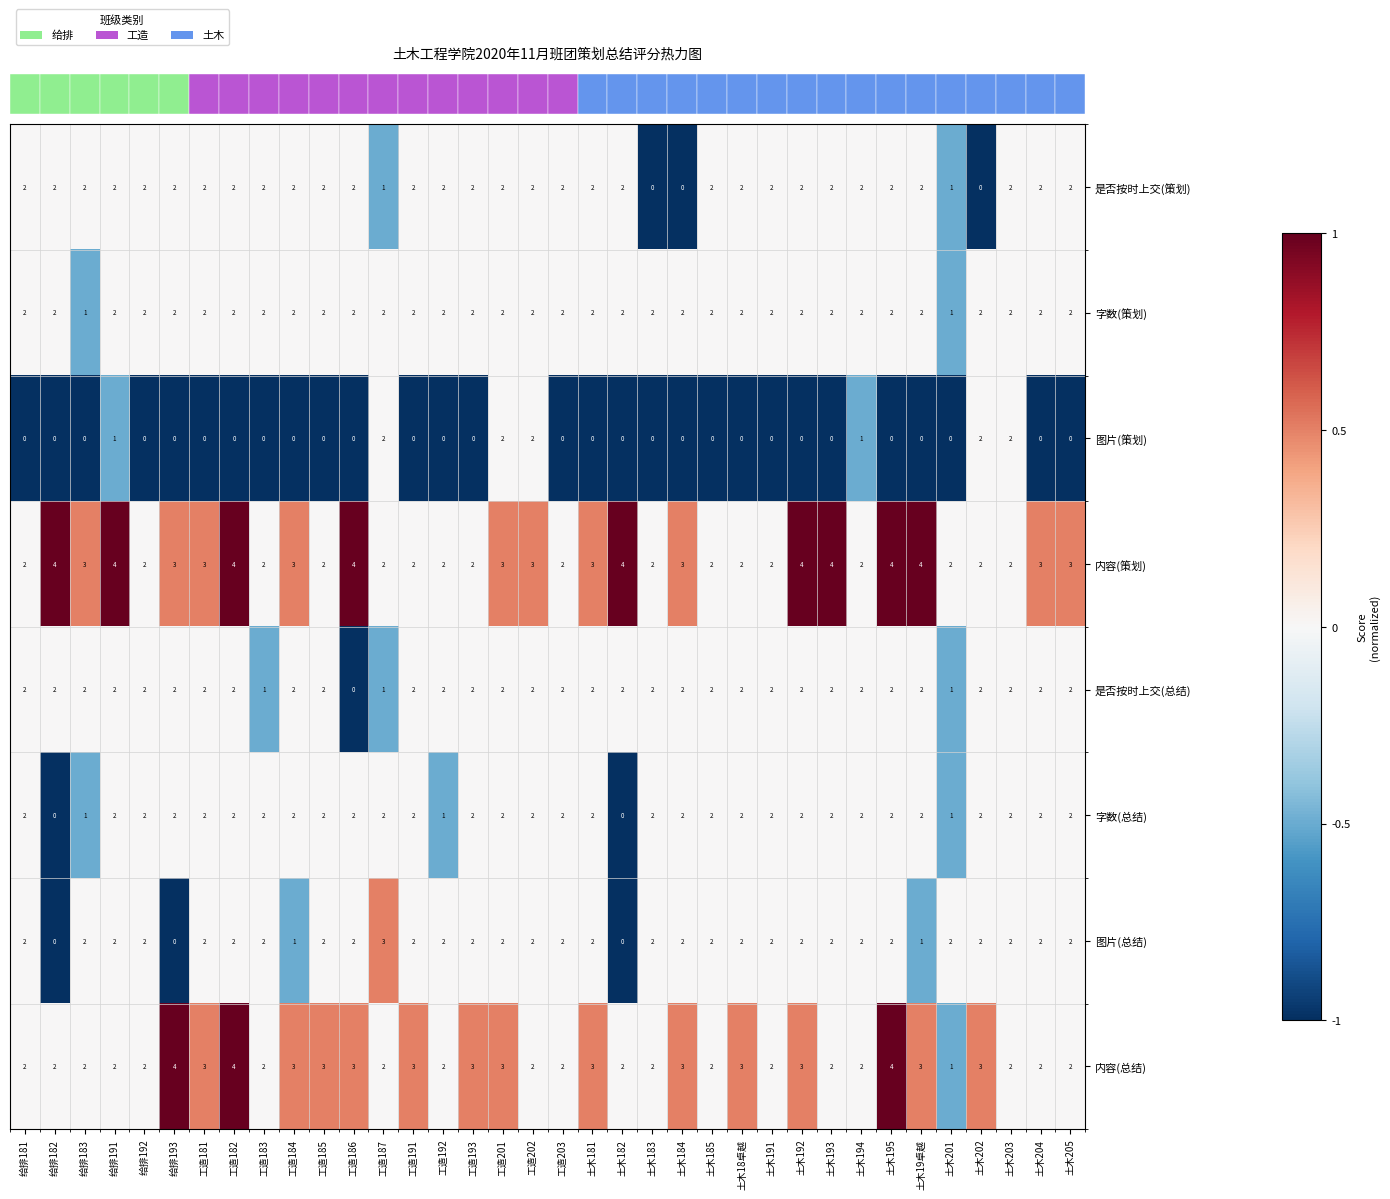

Which series has the largest total across all categories?

内容(策划)